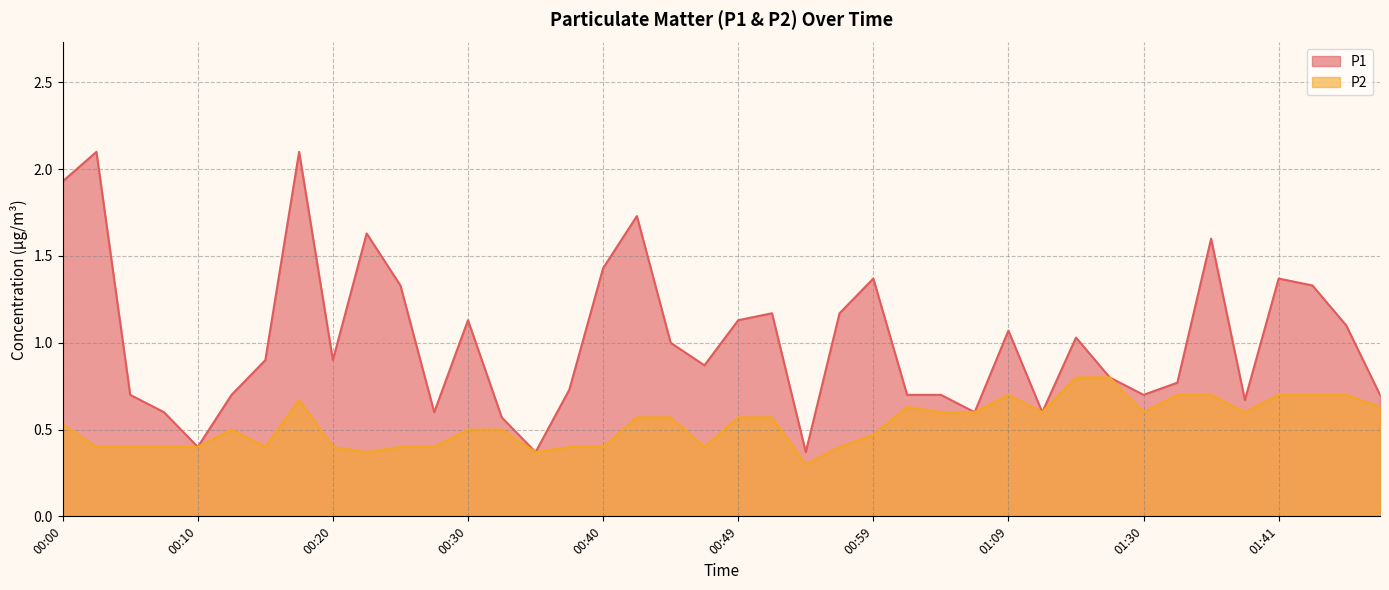

Which series has the widest spread of values?

P1